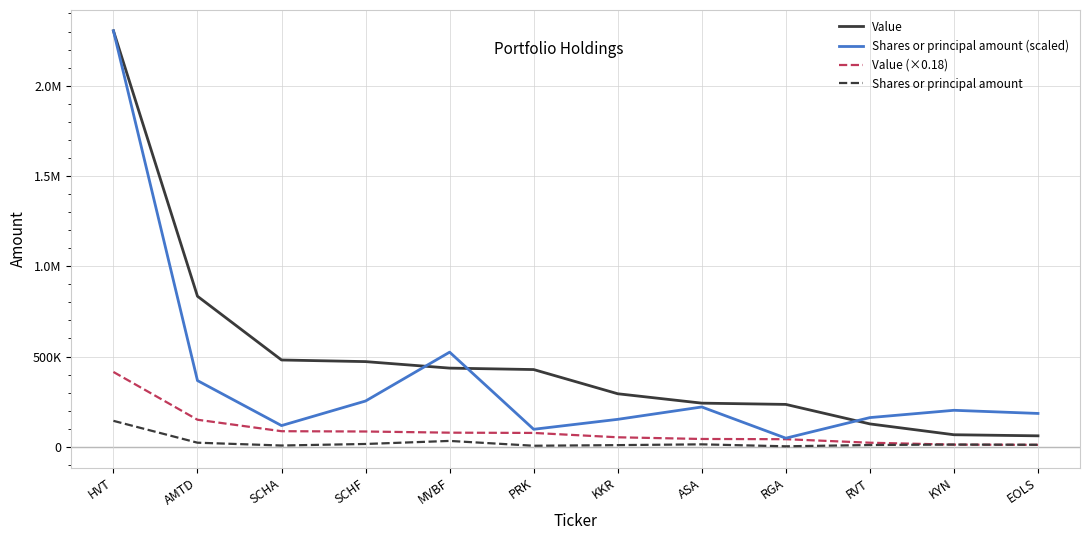

At which category is the sum across all series the highest?

HVT